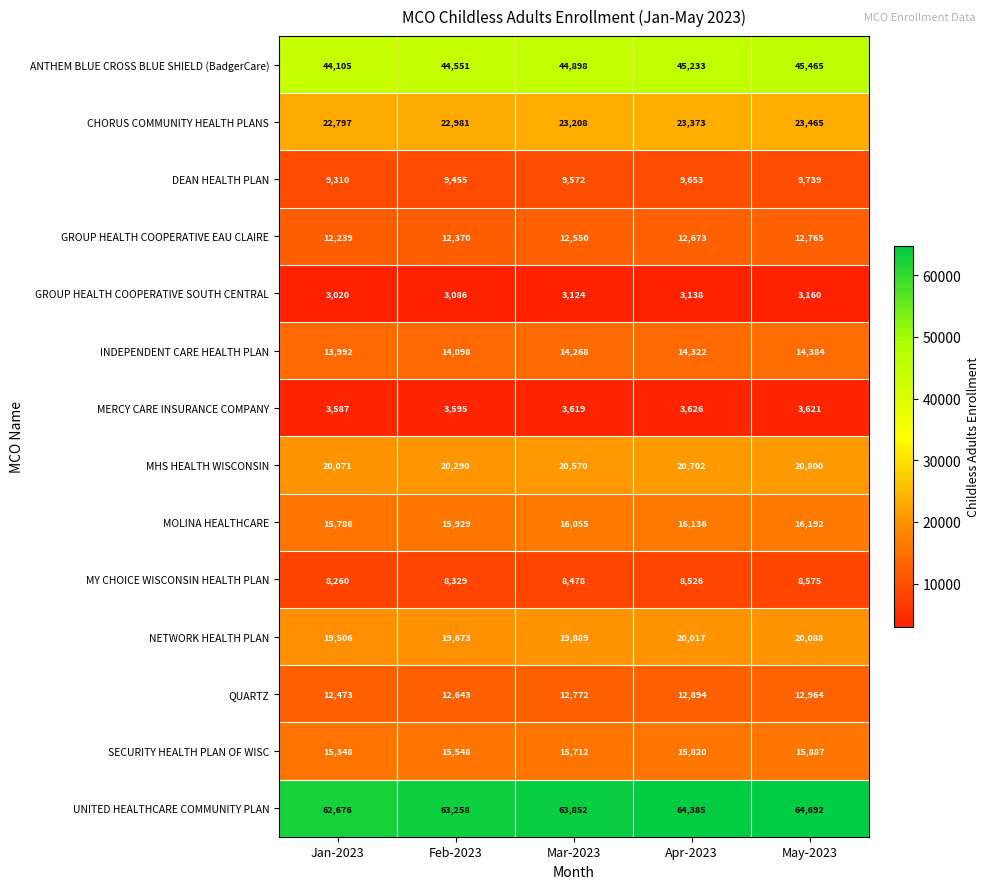

Between Feb-2023 and Mar-2023, which series saw the biggest shift?

UNITED HEALTHCARE COMMUNITY PLAN